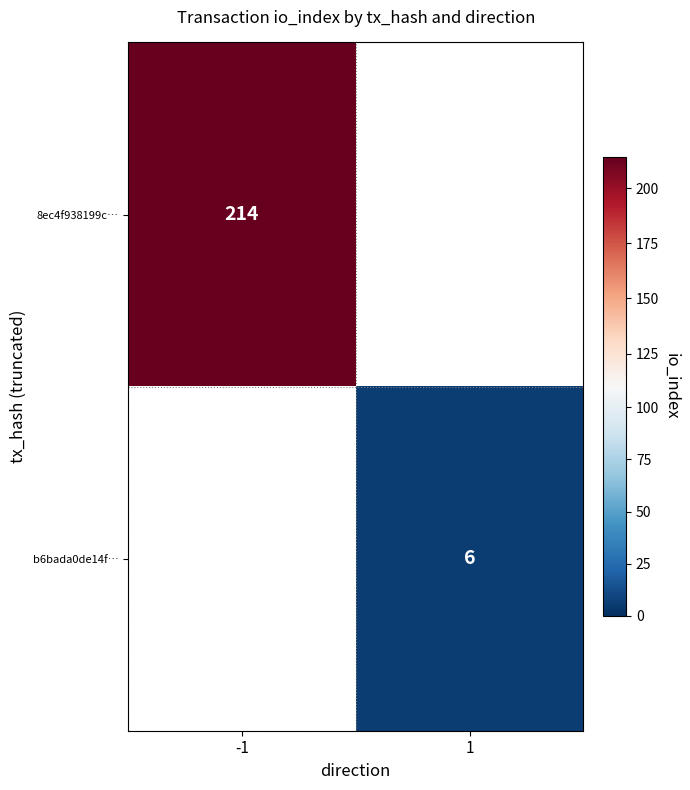

The value of b6bada0de14f… at 1 is 6. True or false?

True